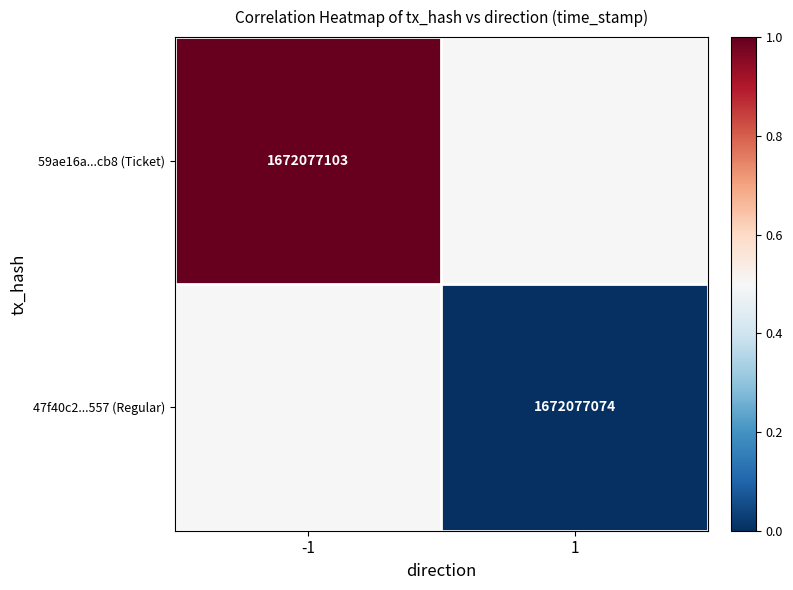

Is it true that 59ae16a...cb8 (Ticket) equals 2870453664.7 at -1?

False